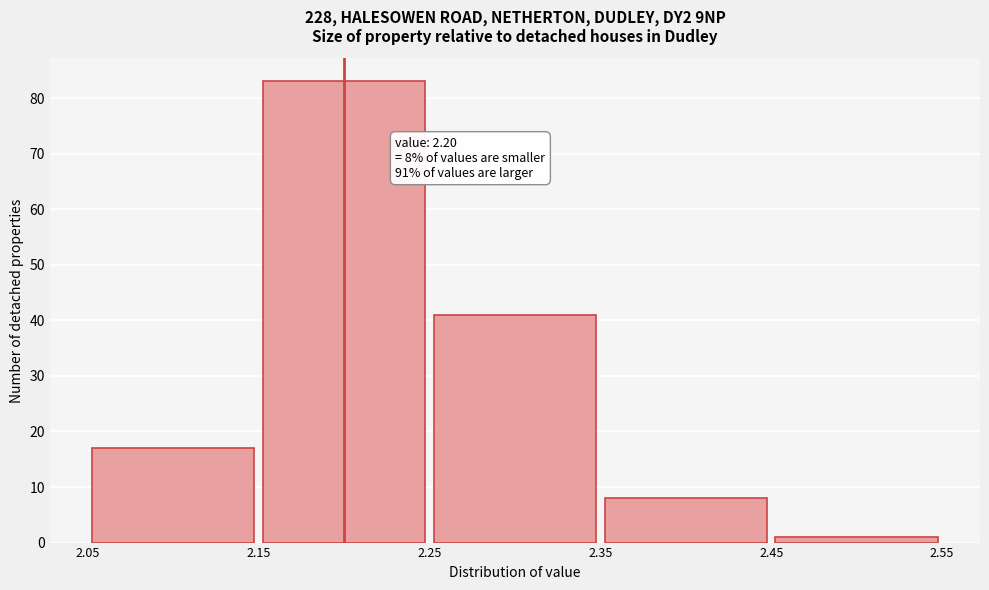

Over which range of the x-axis is the bar tallest?

2.15 to 2.25